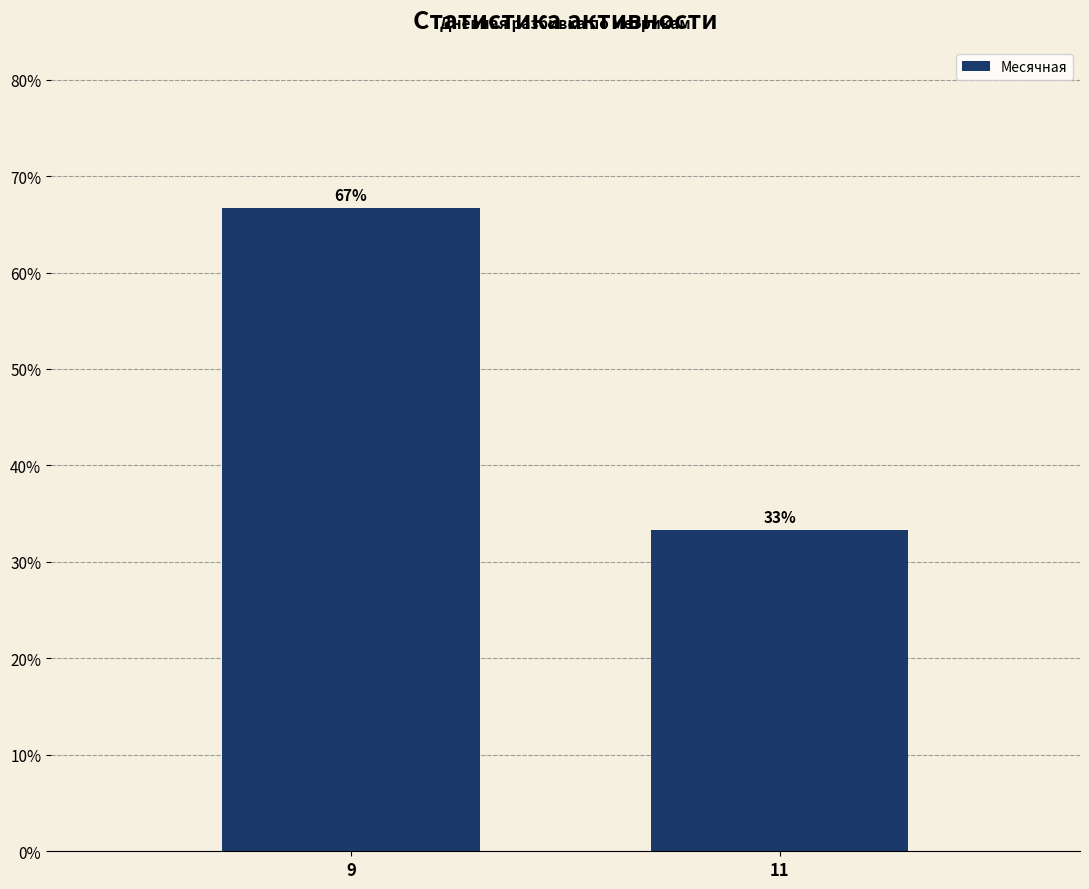

List the labels in order of value, largest first.

9, 11